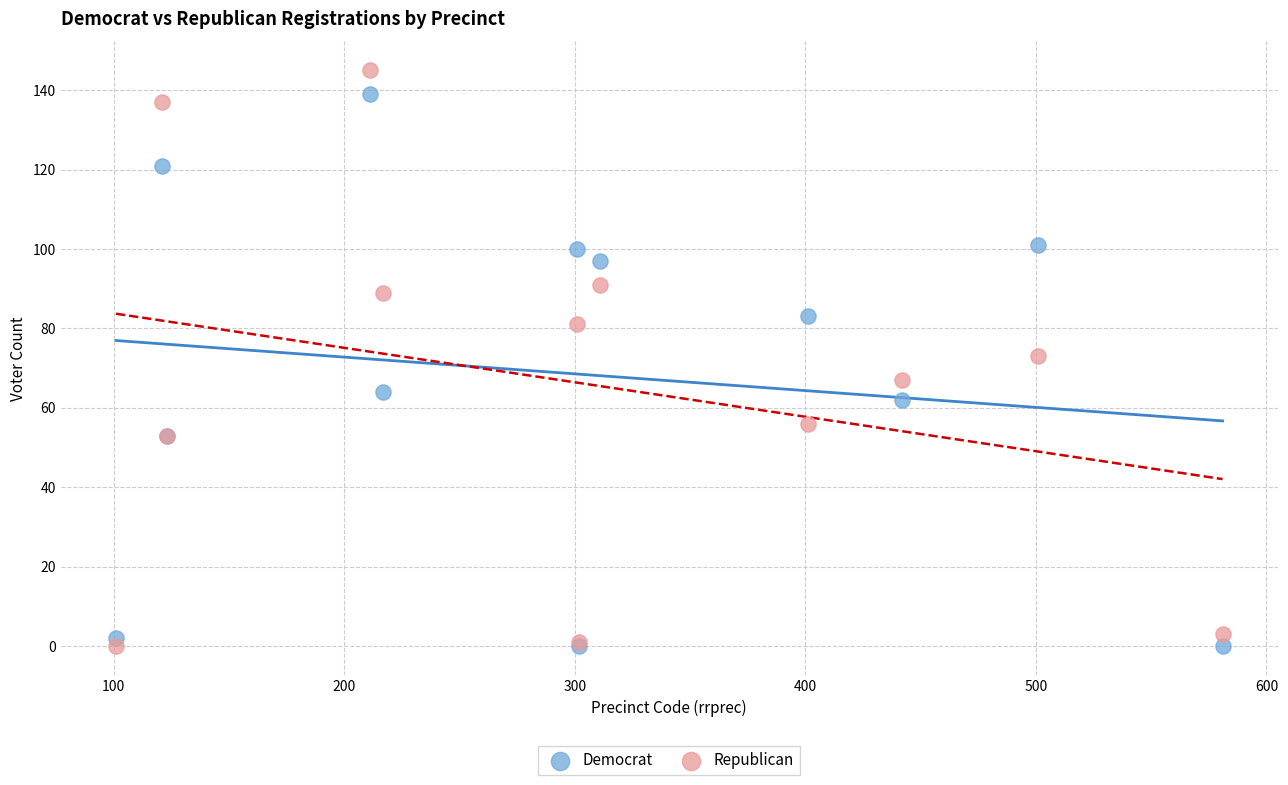

What are all the series names shown in the legend?

Democrat, Republican